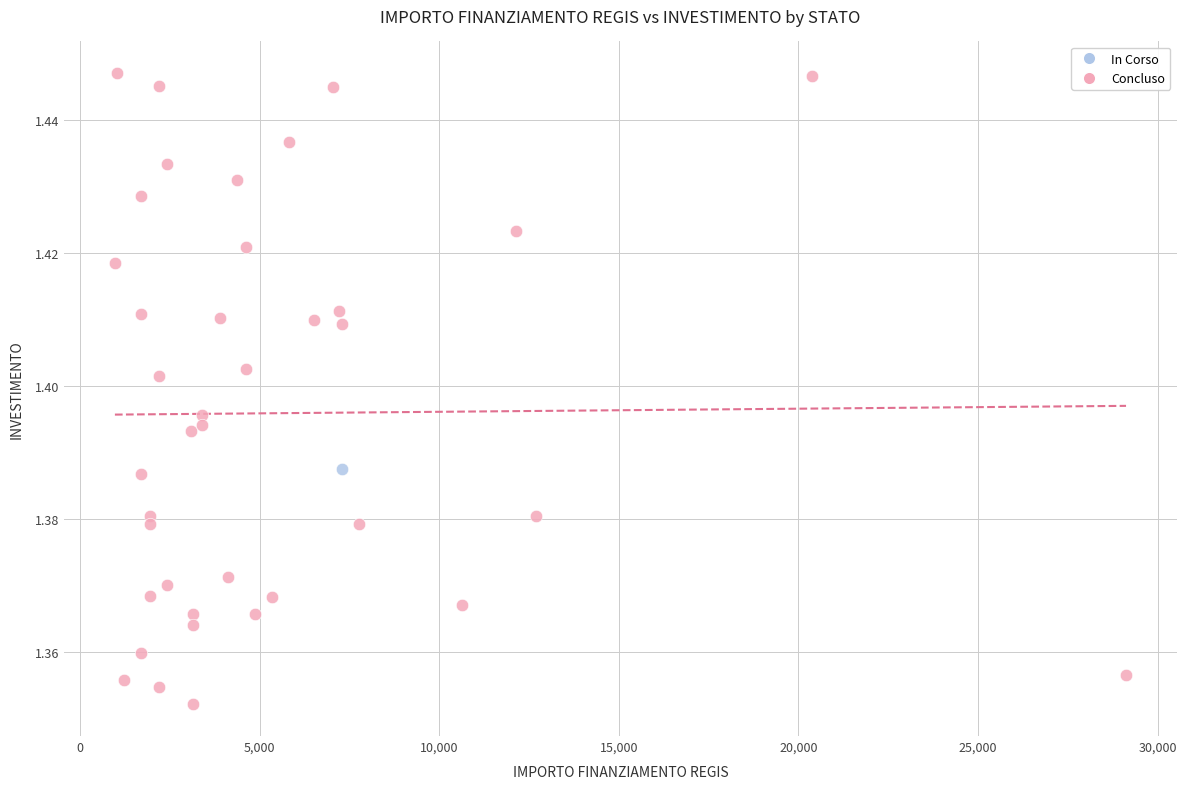

What are all the series names shown in the legend?

In Corso, Concluso